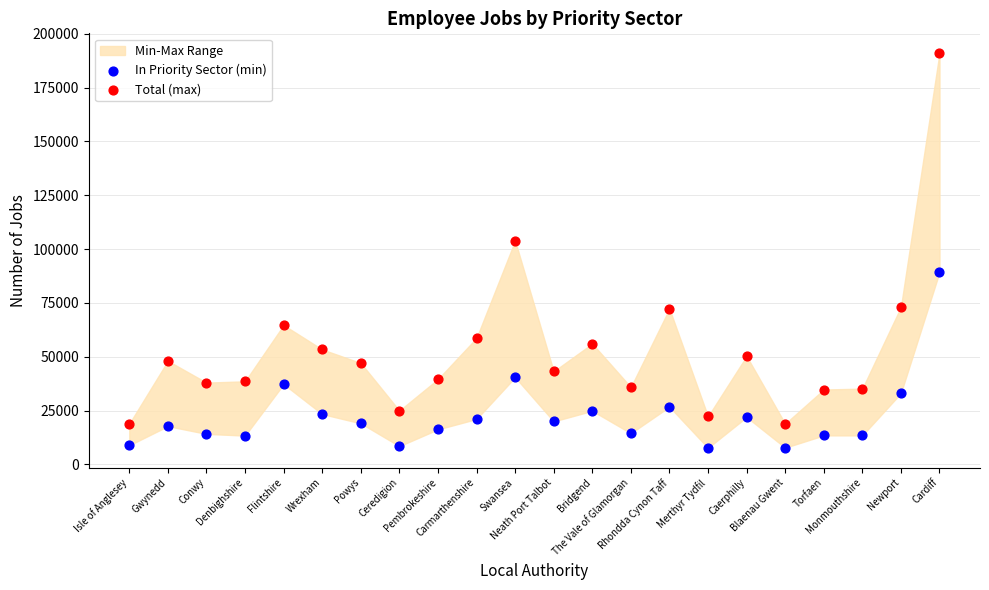

Which series has the largest Y range (max minus min)?

Total (max)